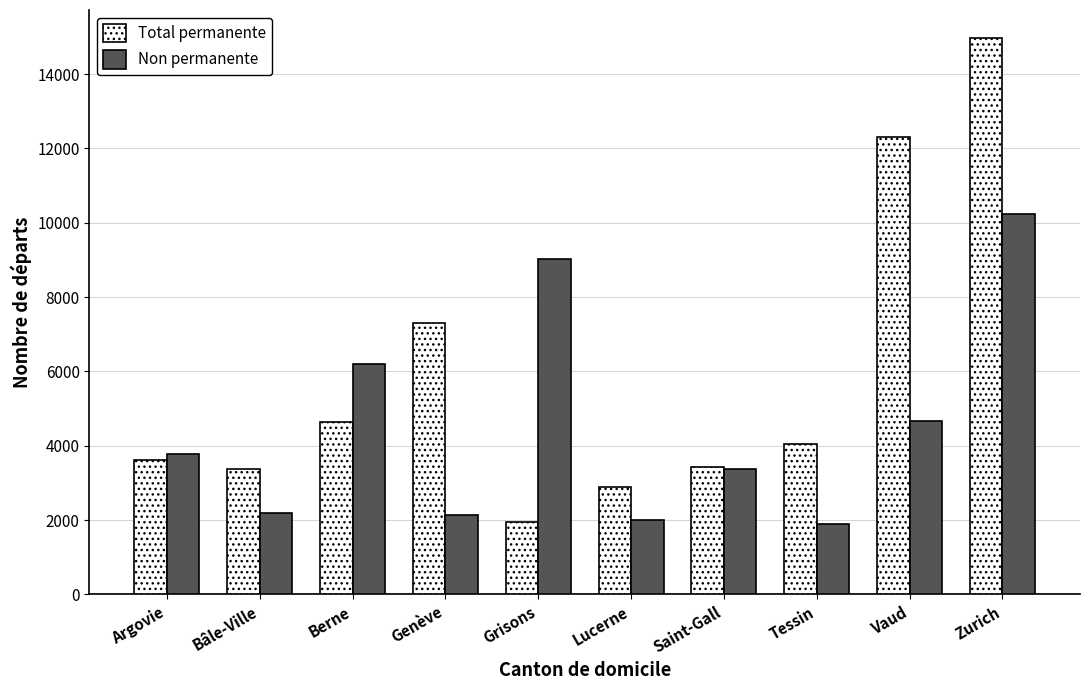

What value does the Total permanente series have at Tessin?

4046